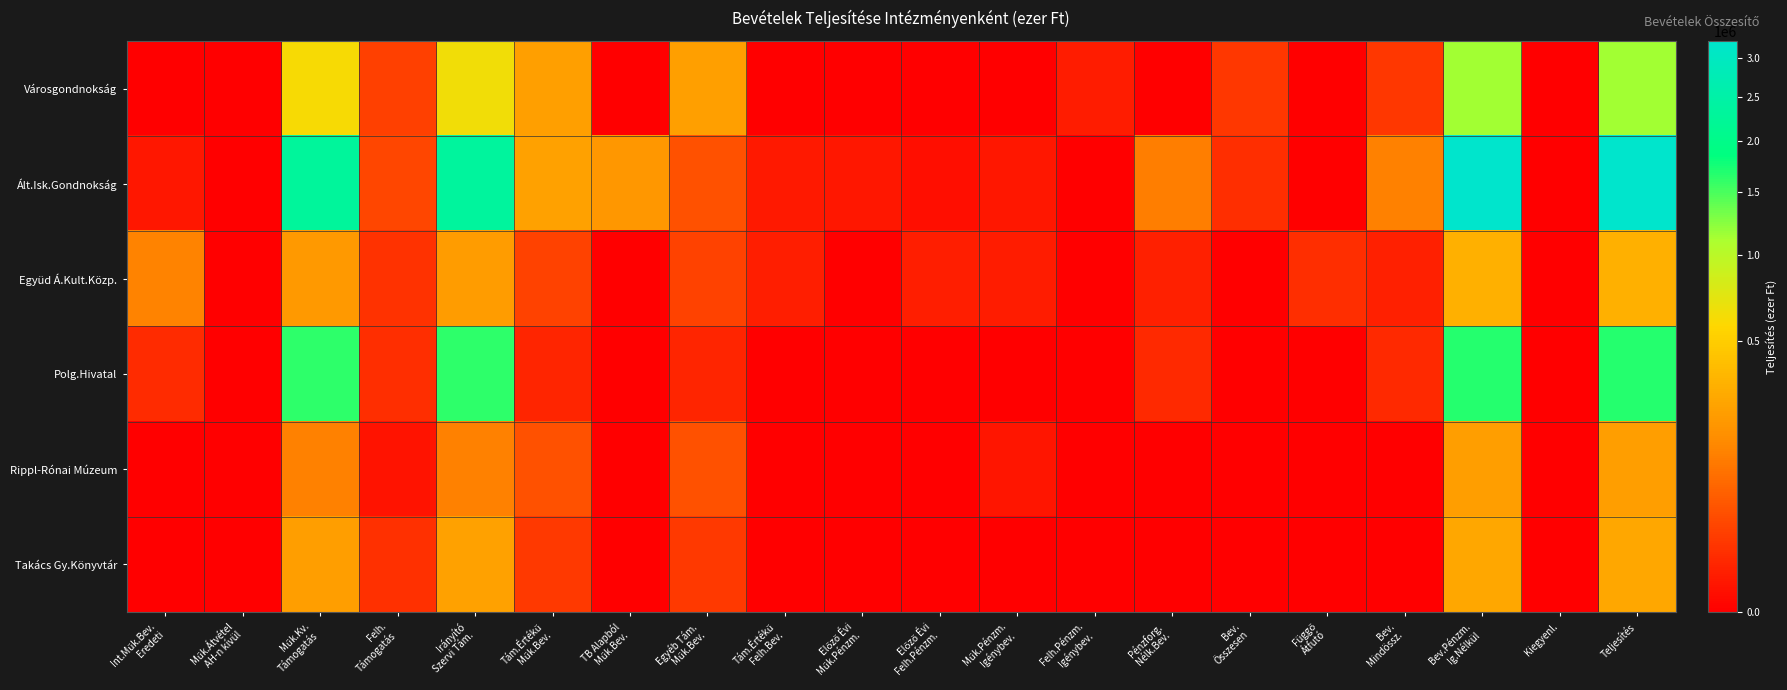

List the series in order of their peak value, lowest first.

Rippl-Rónai Múzeum, Takács Gy.Könyvtár, Együd Á.Kult.Közp., Városgondnokság, Polg.Hivatal, Ált.Isk.Gondnokság